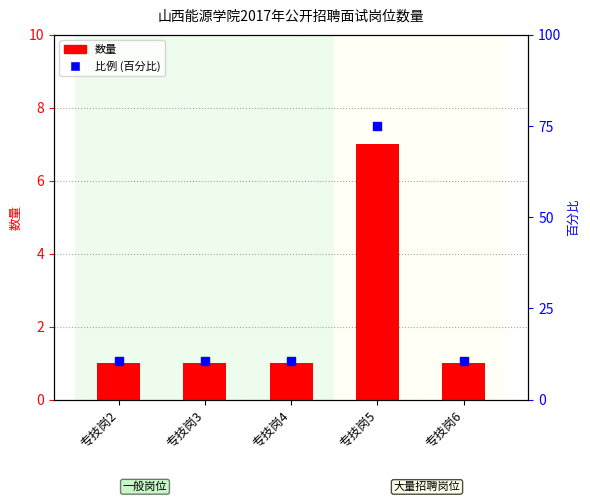

Which series has the largest total across all categories?

比例 (百分比)